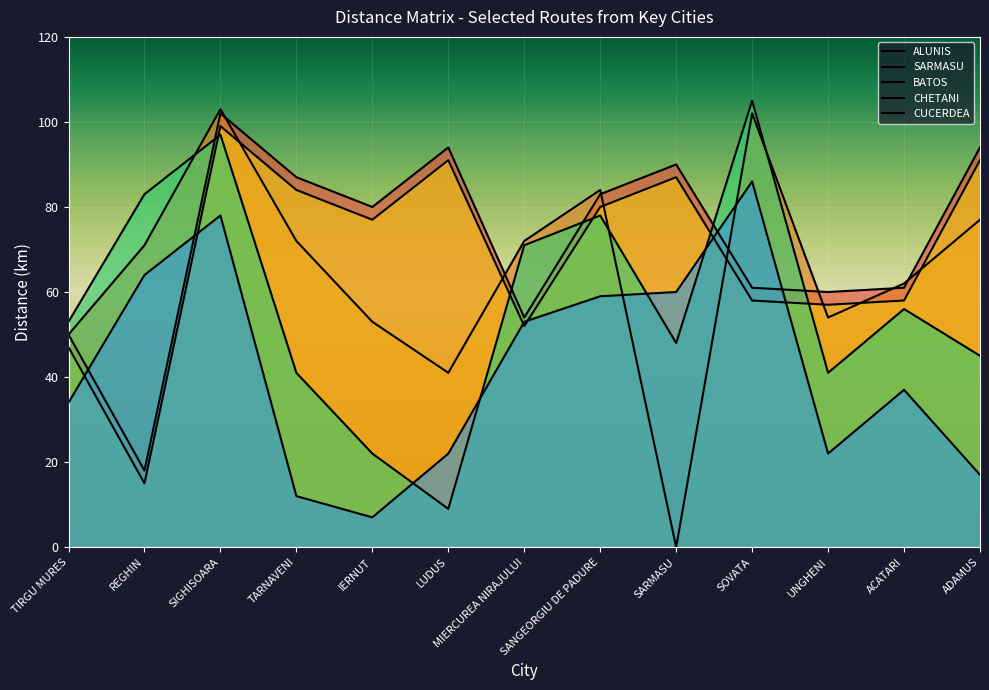

How many times do ALUNIS and SARMASU cross each other?

7